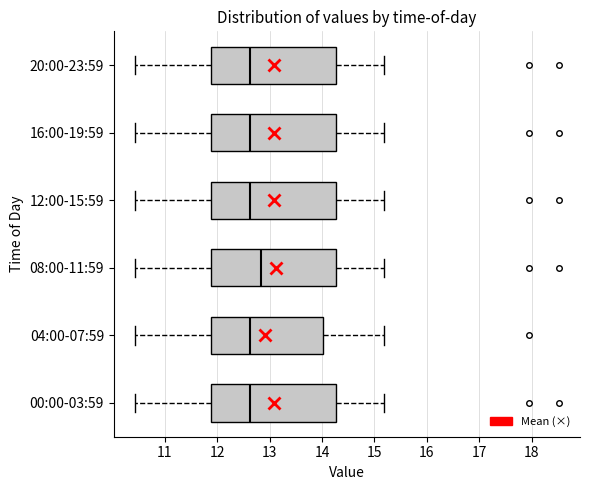

Reading bottom to top, transcribe this box plot: for each box, give where its median line is, the range the box spans, and where its two whiskers end, as read against the x-axis. The values are not printed on the chart, so give them approximately, as read against the axis.

00:00-03:59: median 12.6, box 11.9 to 14.3, whiskers 10.4 to 15.2
04:00-07:59: median 12.6, box 11.9 to 14.0, whiskers 10.4 to 15.2
08:00-11:59: median 12.8, box 11.9 to 14.3, whiskers 10.4 to 15.2
12:00-15:59: median 12.6, box 11.9 to 14.3, whiskers 10.4 to 15.2
16:00-19:59: median 12.6, box 11.9 to 14.3, whiskers 10.4 to 15.2
20:00-23:59: median 12.6, box 11.9 to 14.3, whiskers 10.4 to 15.2